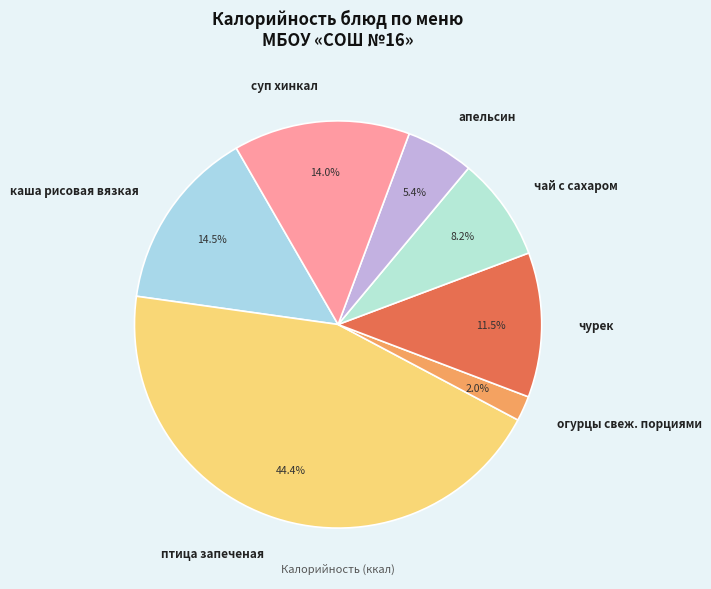

The суп хинкал slice represents 14% of the pie. True or false?

True